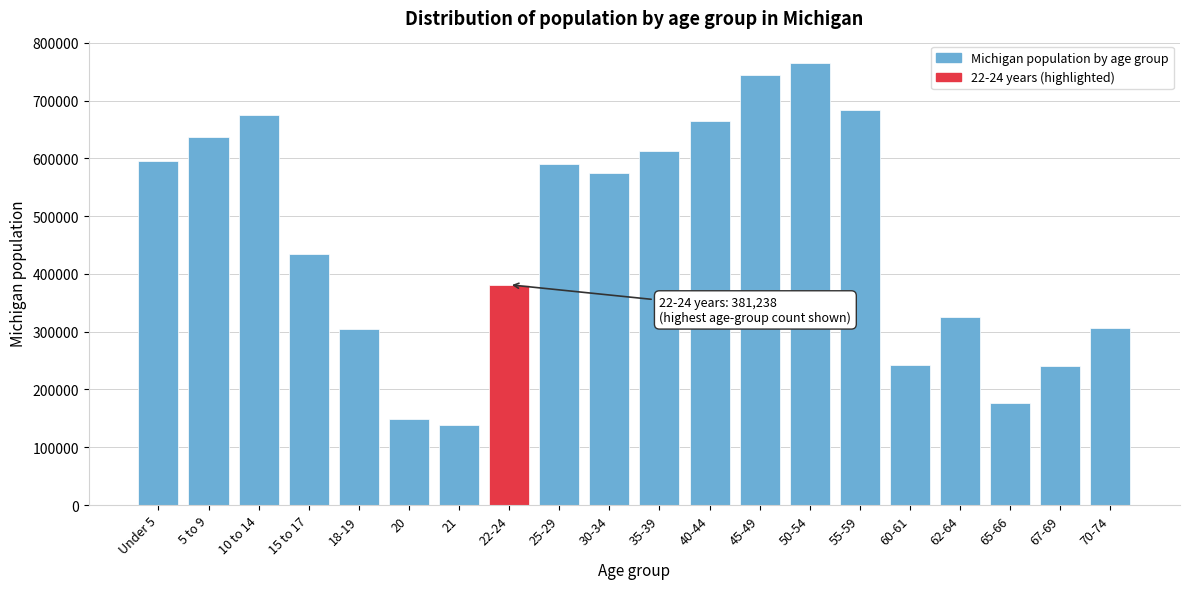

Is it true that the value at 40-44 is 665481?

True